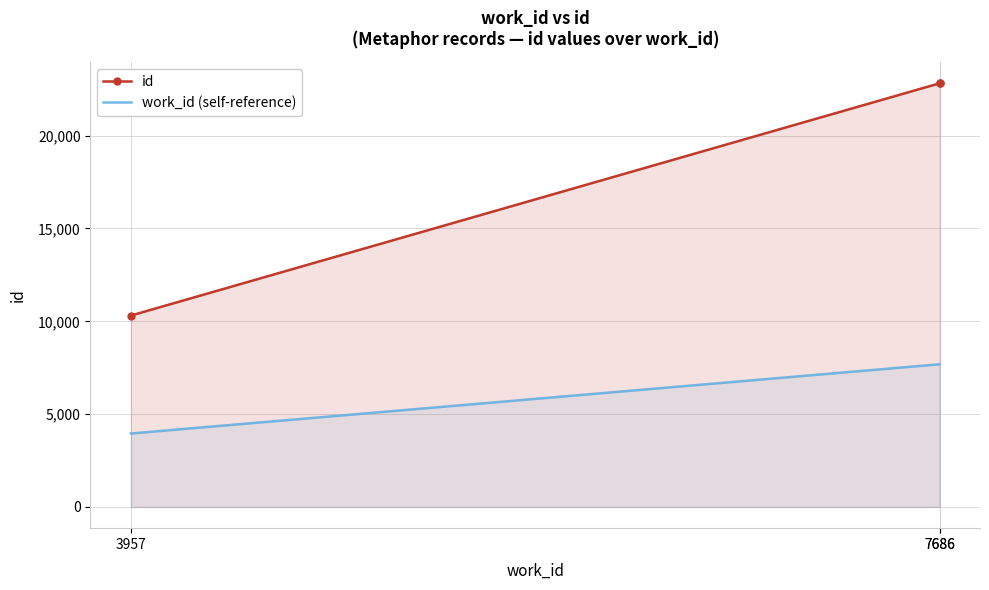

What is the highest value of the work_id (self-reference) series?

7686